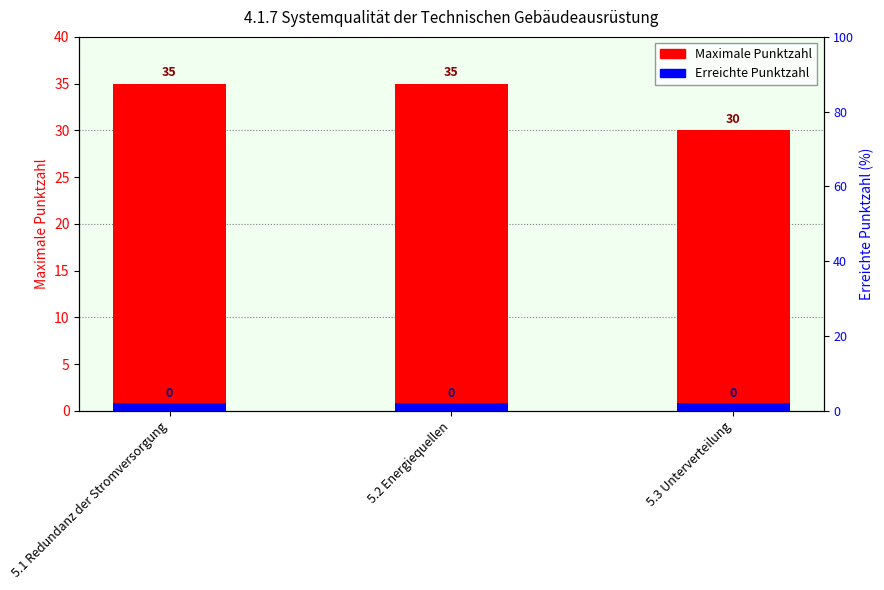

Which category has the lowest value across all series?

5.1 Redundanz der Stromversorgung